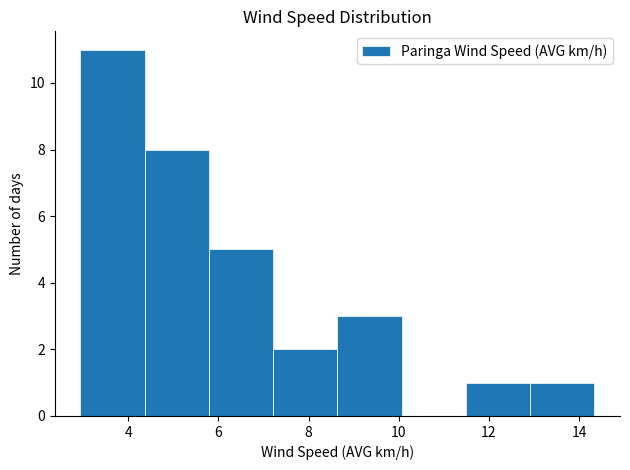

How tall is the bar that spans 11.4 to 13.0 on the x-axis? Neither the bar edges nor the heights are printed on the chart, so give them approximately, as read against the axes.

1